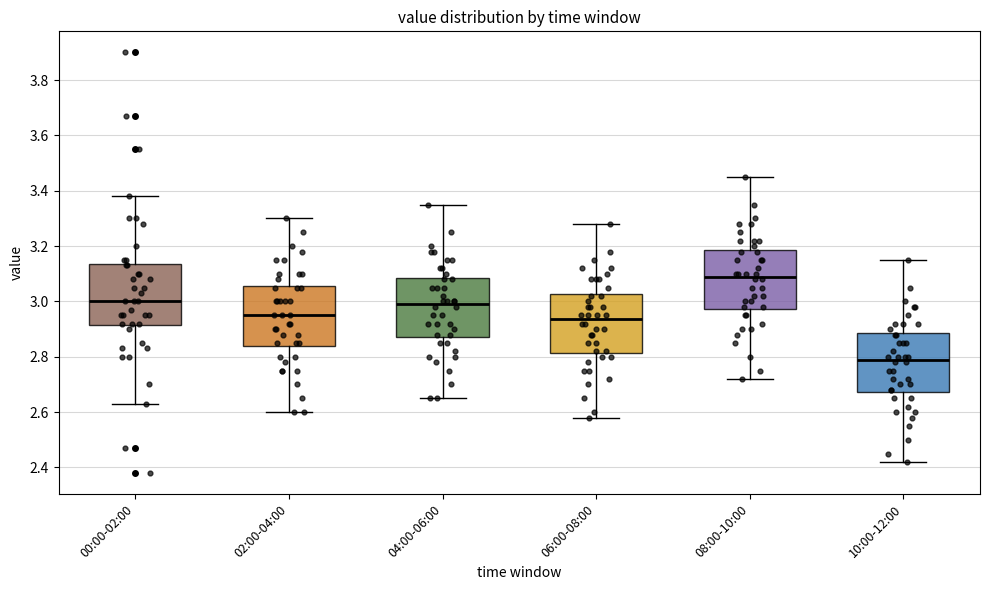

Reading left to right, read every box against the y-axis: the position of its median line, the range the box covers, and the ends of its whiskers. The values are not printed on the chart, so give them approximately, as read against the axis.

00:00-02:00: median 3.00, box 2.92 to 3.14, whiskers 2.64 to 3.38
02:00-04:00: median 2.96, box 2.84 to 3.06, whiskers 2.60 to 3.30
04:00-06:00: median 3.00, box 2.88 to 3.08, whiskers 2.66 to 3.36
06:00-08:00: median 2.94, box 2.82 to 3.02, whiskers 2.58 to 3.28
08:00-10:00: median 3.10, box 2.98 to 3.18, whiskers 2.72 to 3.46
10:00-12:00: median 2.80, box 2.68 to 2.88, whiskers 2.42 to 3.16